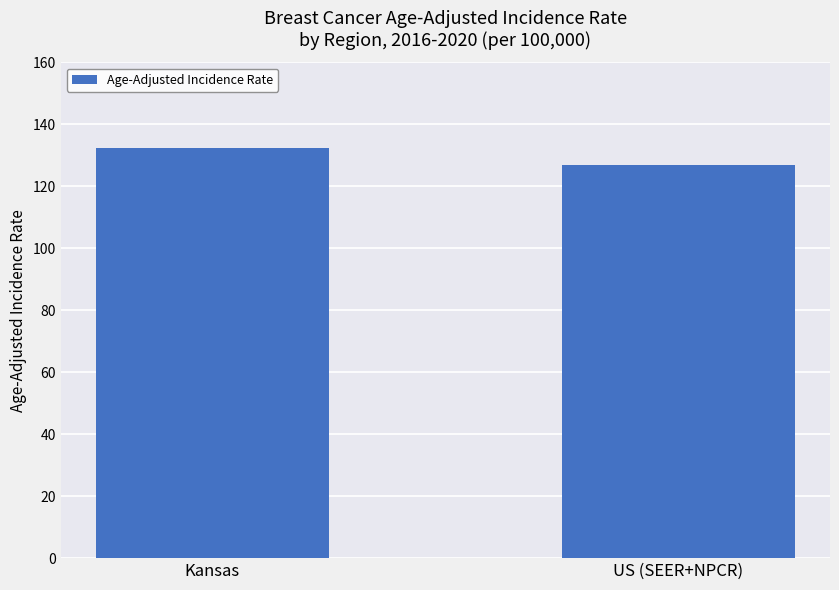

What is the change in value from Kansas to US (SEER+NPCR)?

-5.3